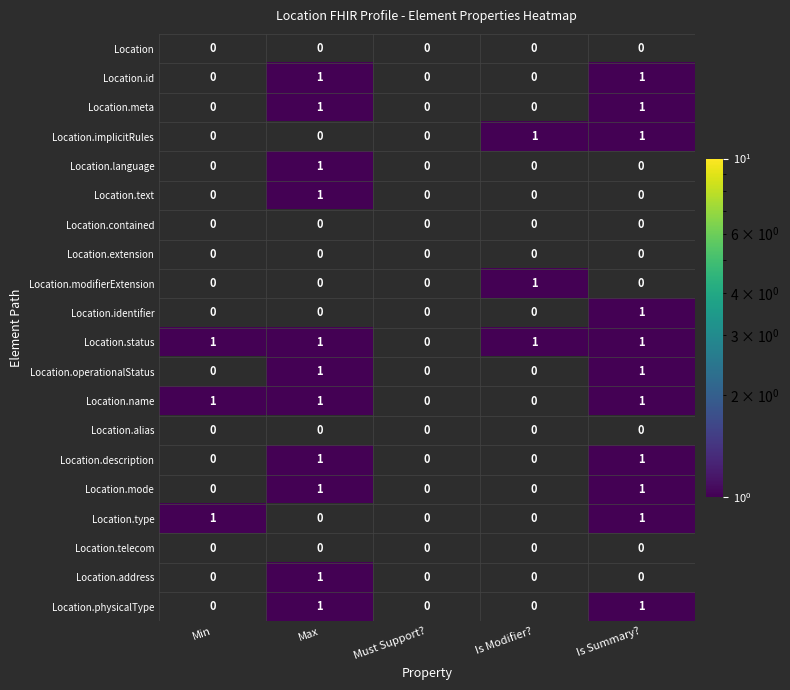

Is it true that Location.description equals 0 at Must Support??

True